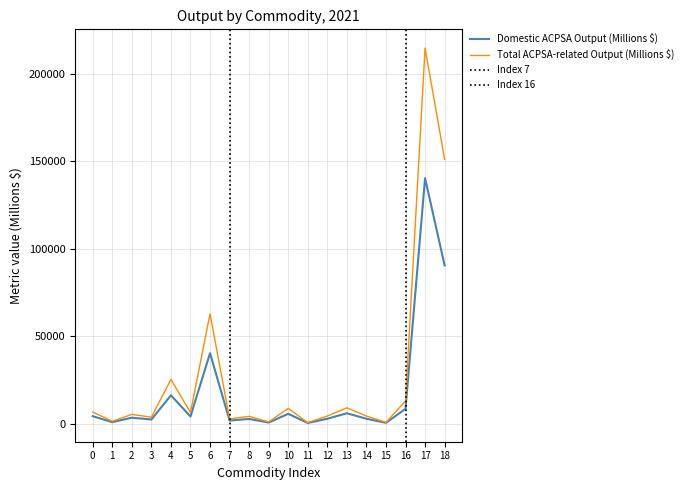

At which category does Total ACPSA-related Output (Millions $) reach its first local valley?

1